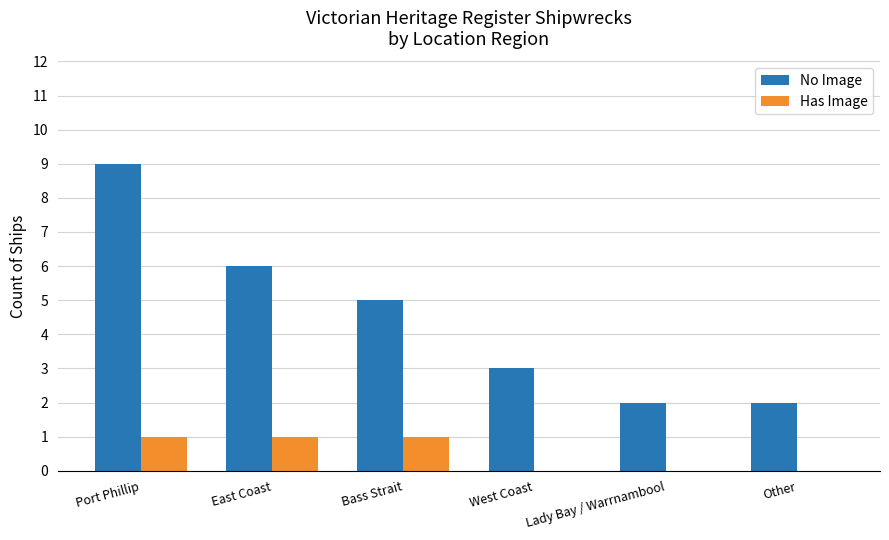

Are the bars grouped side by side (vs. stacked)?

Yes